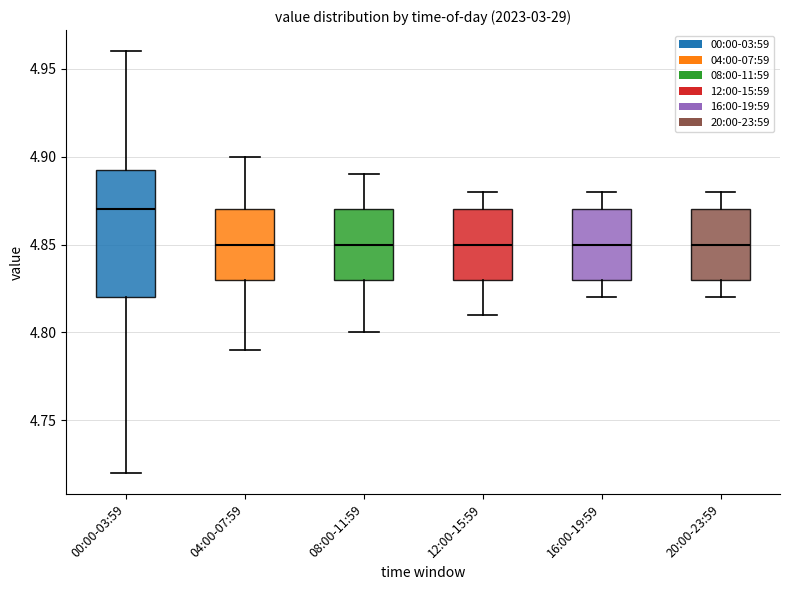

Reading left to right, transcribe this box plot: for each box, give where its median line is, the range the box spans, and where its two whiskers end, as read against the y-axis. The values are not printed on the chart, so give them approximately, as read against the axis.

00:00-03:59: median 4.870, box 4.820 to 4.895, whiskers 4.720 to 4.960
04:00-07:59: median 4.850, box 4.830 to 4.870, whiskers 4.790 to 4.900
08:00-11:59: median 4.850, box 4.830 to 4.870, whiskers 4.800 to 4.890
12:00-15:59: median 4.850, box 4.830 to 4.870, whiskers 4.810 to 4.880
16:00-19:59: median 4.850, box 4.830 to 4.870, whiskers 4.820 to 4.880
20:00-23:59: median 4.850, box 4.830 to 4.870, whiskers 4.820 to 4.880